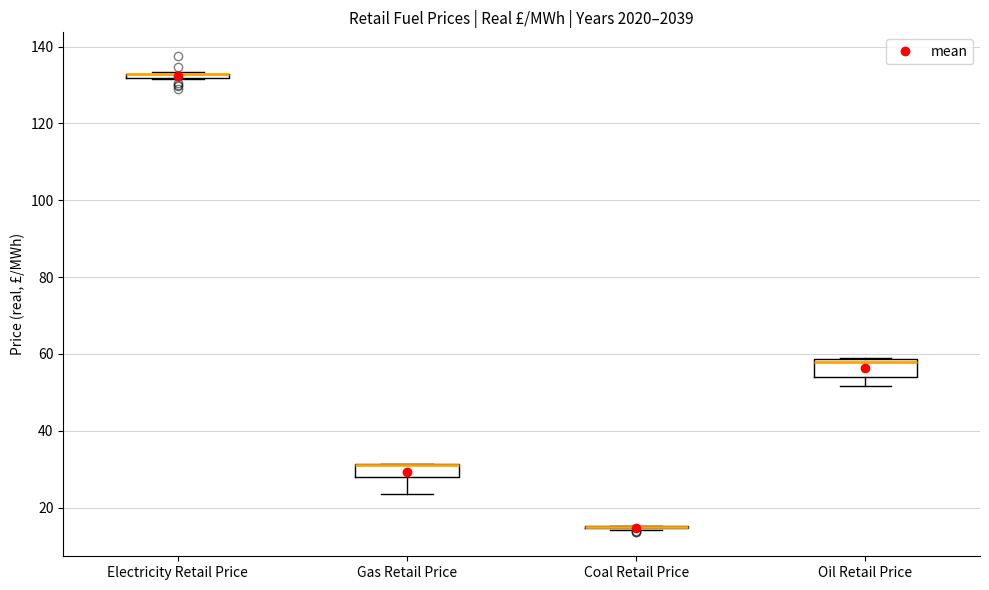

Reading left to right, transcribe this box plot: for each box, give where its median line is, the range the box spans, and where its two whiskers end, as read against the y-axis. The values are not printed on the chart, so give them approximately, as read against the axis.

Electricity Retail Price: box collapsed to a line at 132, whiskers 132 to 134
Gas Retail Price: median 32 (drawn on the box's upper edge), box 28 to 32, whiskers 24 to 32
Coal Retail Price: box collapsed to a line at 16, whiskers 14 to 16
Oil Retail Price: median 58 (just below the box's upper edge), box 54 to 58, whiskers 52 to 58